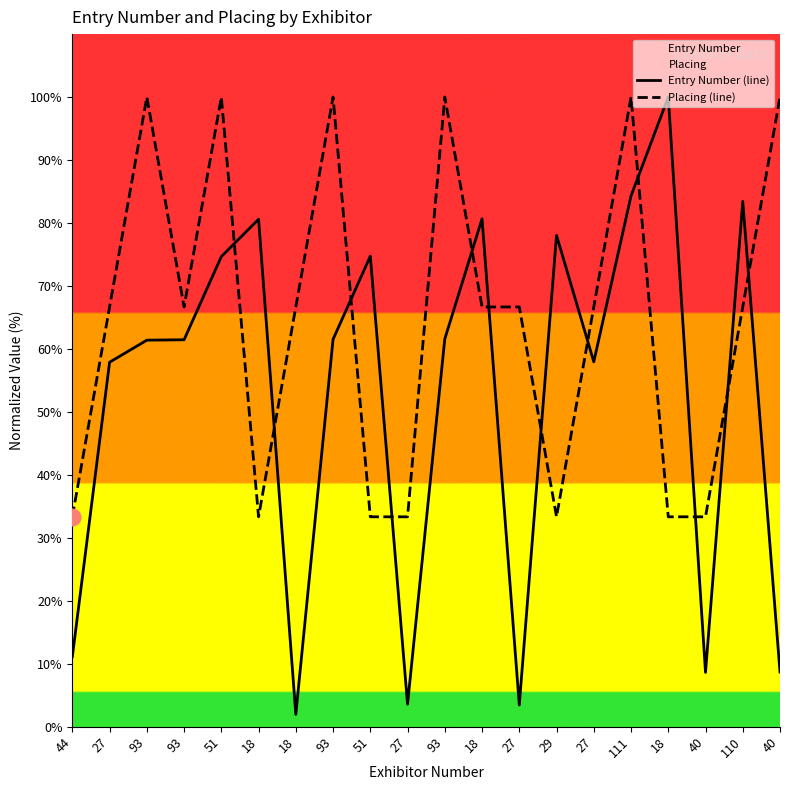

Reading right to left, what are all the values shown in this chart?

Entry Number (line): 8.7	83.4	8.6	100.0	84.3	58.0	78.0	3.4	80.7	61.6	3.6	74.7	61.5	2.0	80.6	74.7	61.5	61.4	57.9	11.1
Placing (line): 100.0	66.7	33.3	33.3	100.0	66.7	33.3	66.7	66.7	100.0	33.3	33.3	100.0	66.7	33.3	100.0	66.7	100.0	66.7	33.3